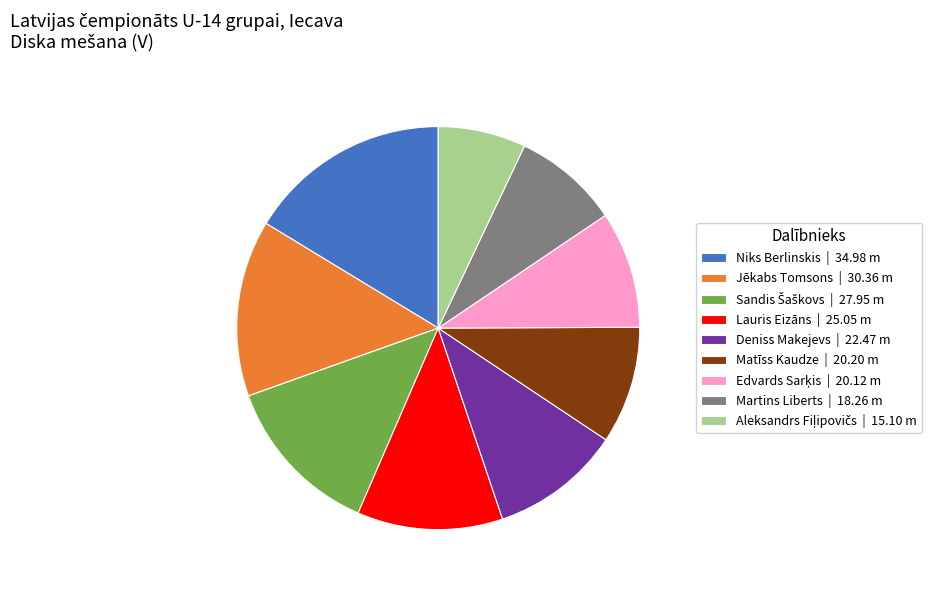

Approximately how many times larger is the value at Matīss Kaudze | 20.20 m compared to Martins Liberts | 18.26 m?

1.1